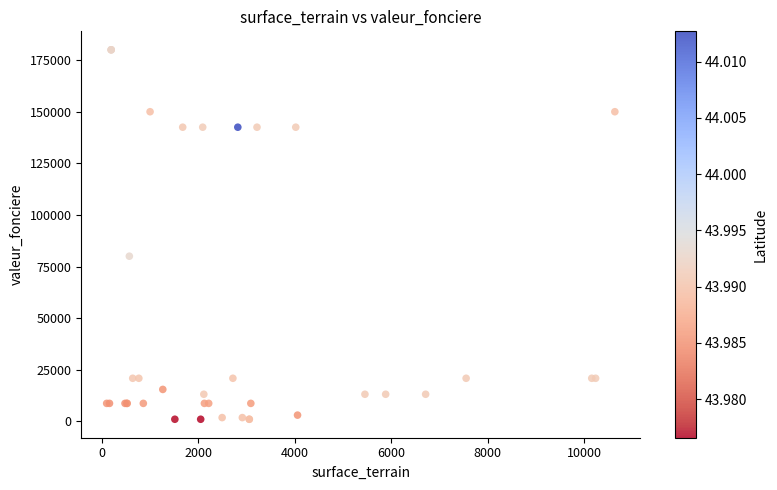

What Y value in the scatter plot is closest to 90500?

80000.0